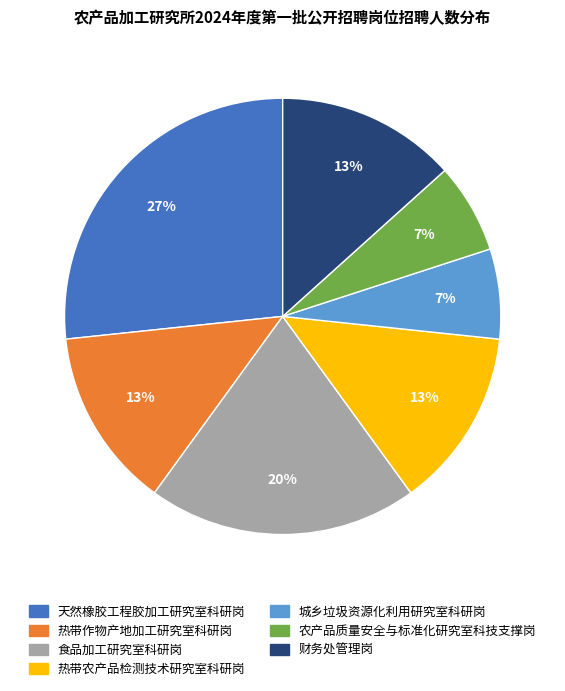

True or false: 天然橡胶工程胶加工研究室科研岗 accounts for 14% of the total.

False